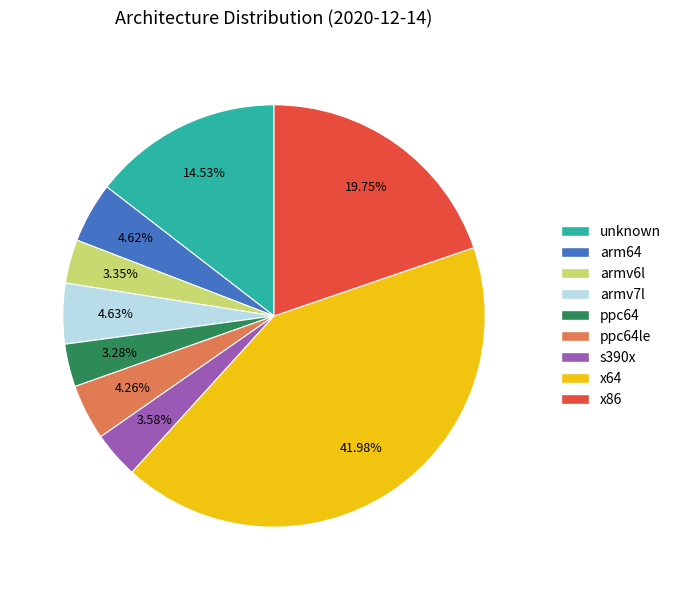

Does any single category account for the majority?

No